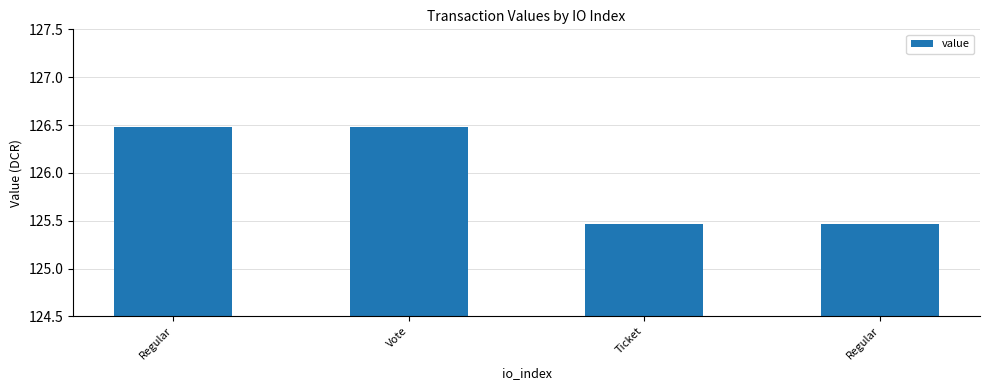

What is the difference between the maximum and minimum values?

1.0